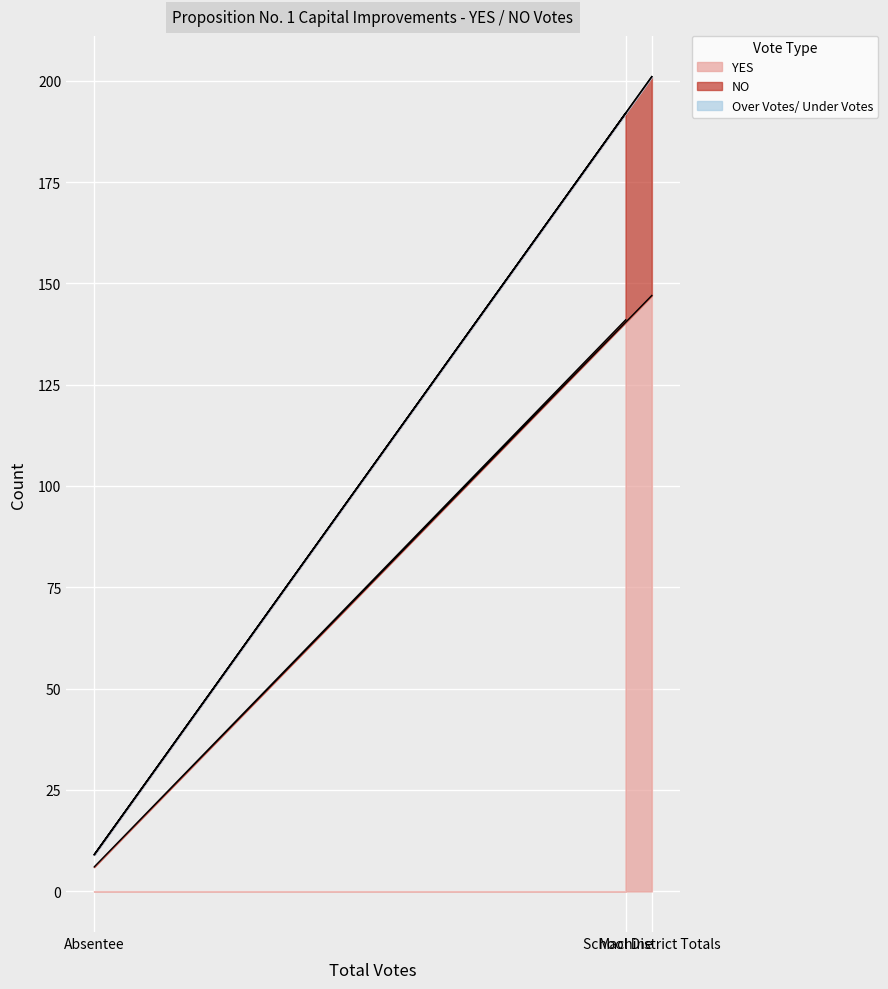

What position from the right is School District Totals?

1